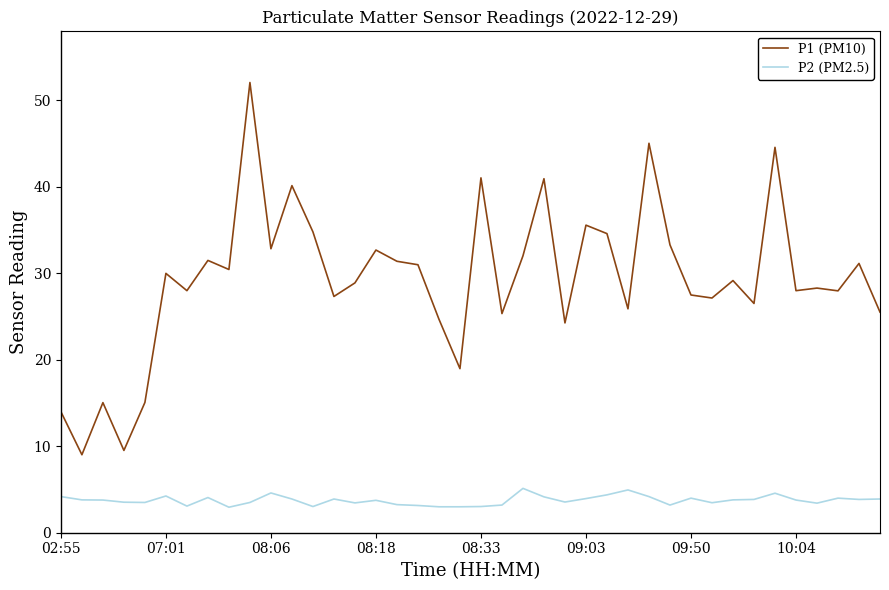

Which series has the largest range (max minus min)?

P1 (PM10)